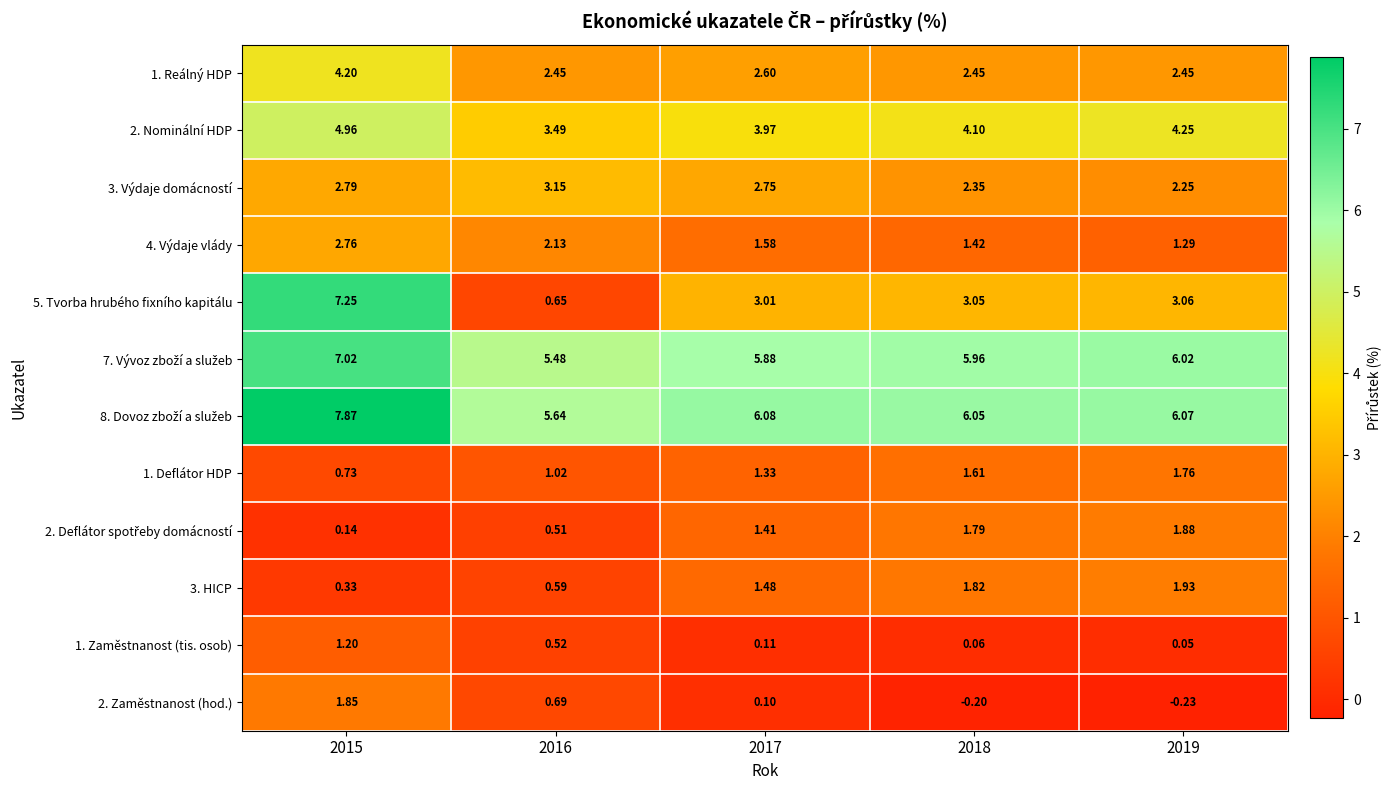

At how many categories does at least one series exceed 6?

4